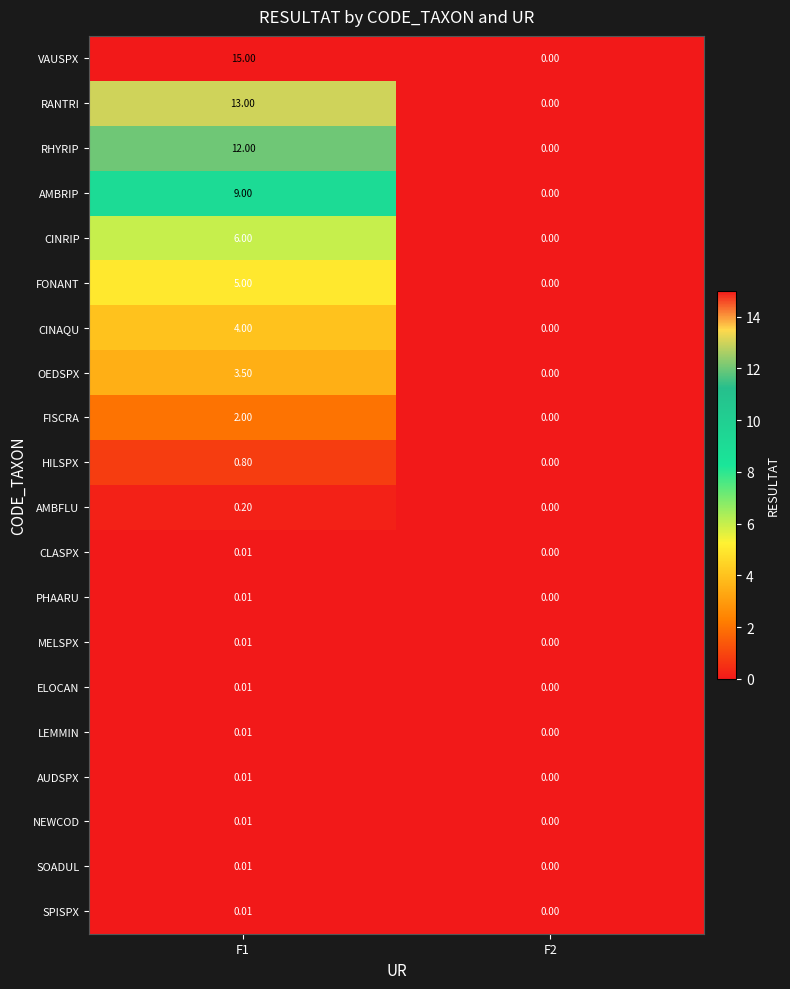

What is the difference between the highest and lowest values at F1?

15.0